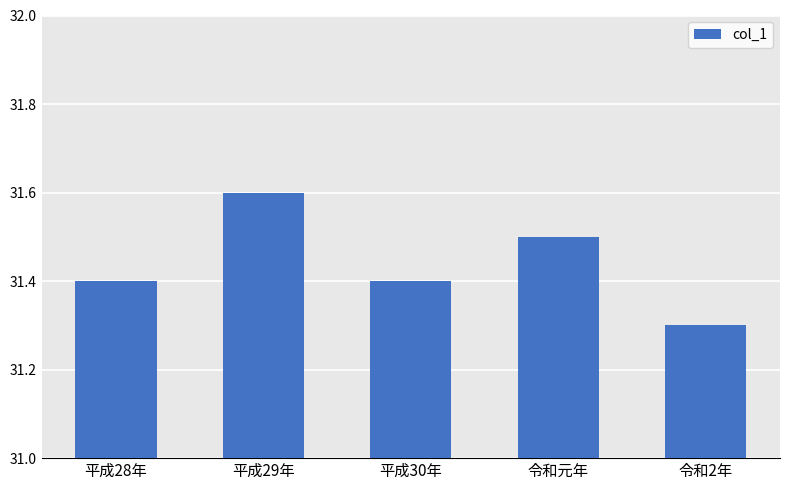

Does the chart contain stacked bars?

No